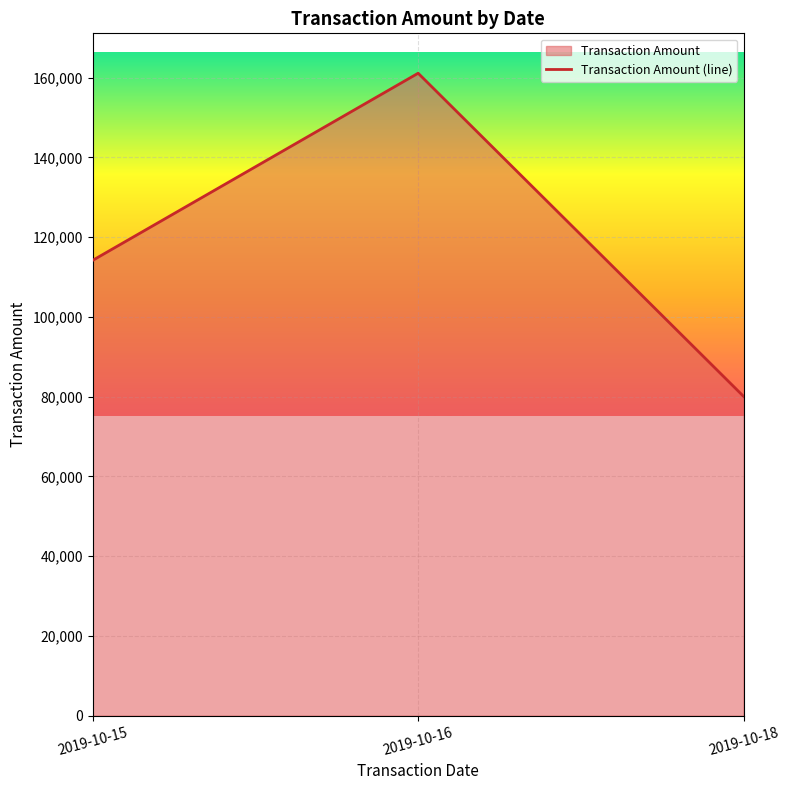

True or false: the data shows 226995.5 at 2019-10-16.

False